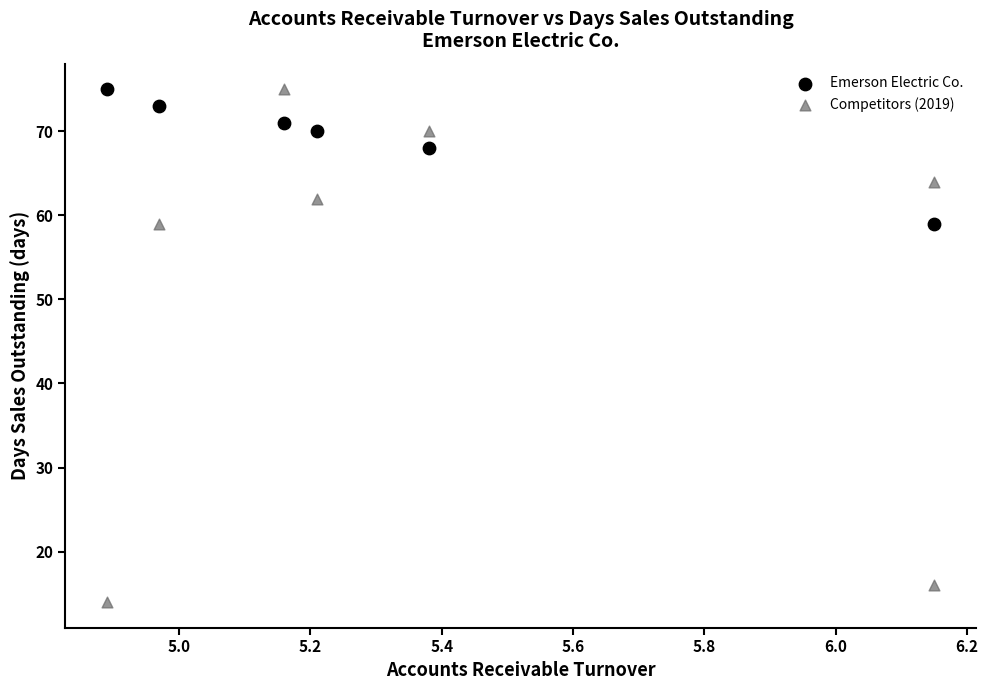

Which series contains the lowest Y value?

Competitors (2019)